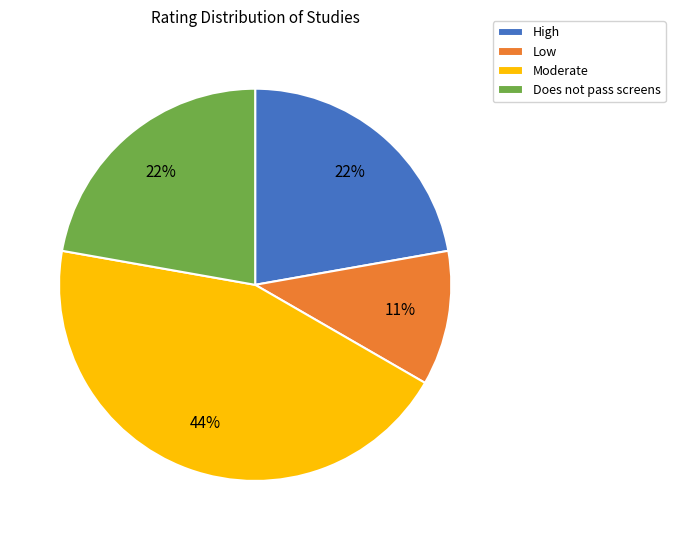

Do High and Does not pass screens together represent more than half of the pie?

No